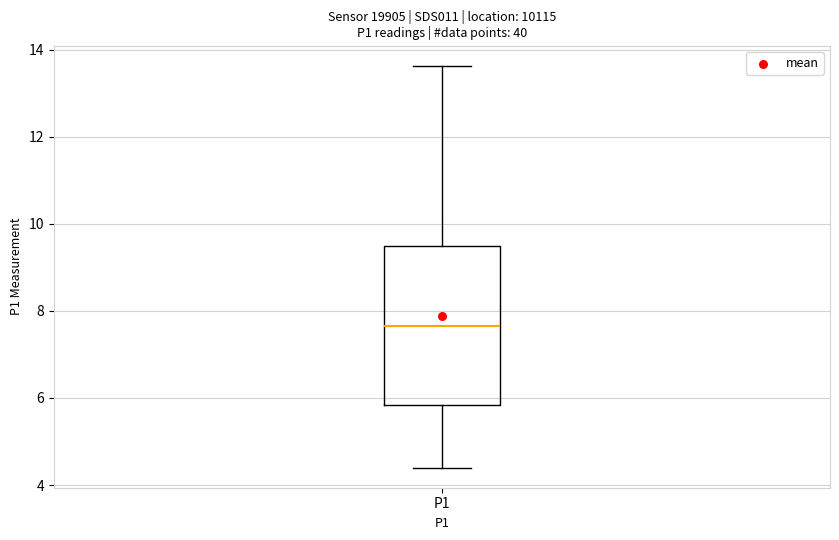

Where does the lower whisker of the box for P1 end on the y-axis? The values are not printed on the chart, so give them approximately, as read against the axis.

4.4